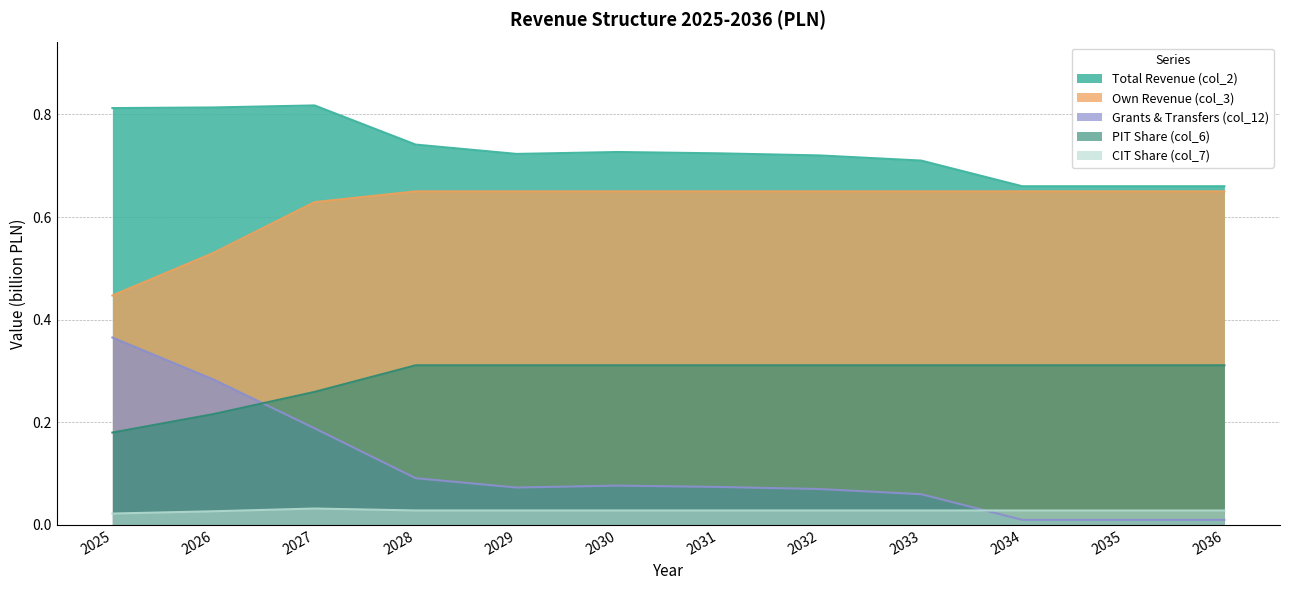

Does the chart have visible grid lines?

Yes